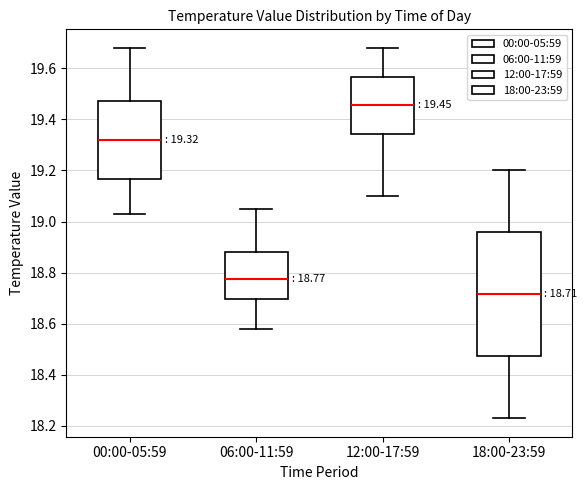

Comparing the boxes themselves (not the whiskers), which one is the tallest?

18:00-23:59